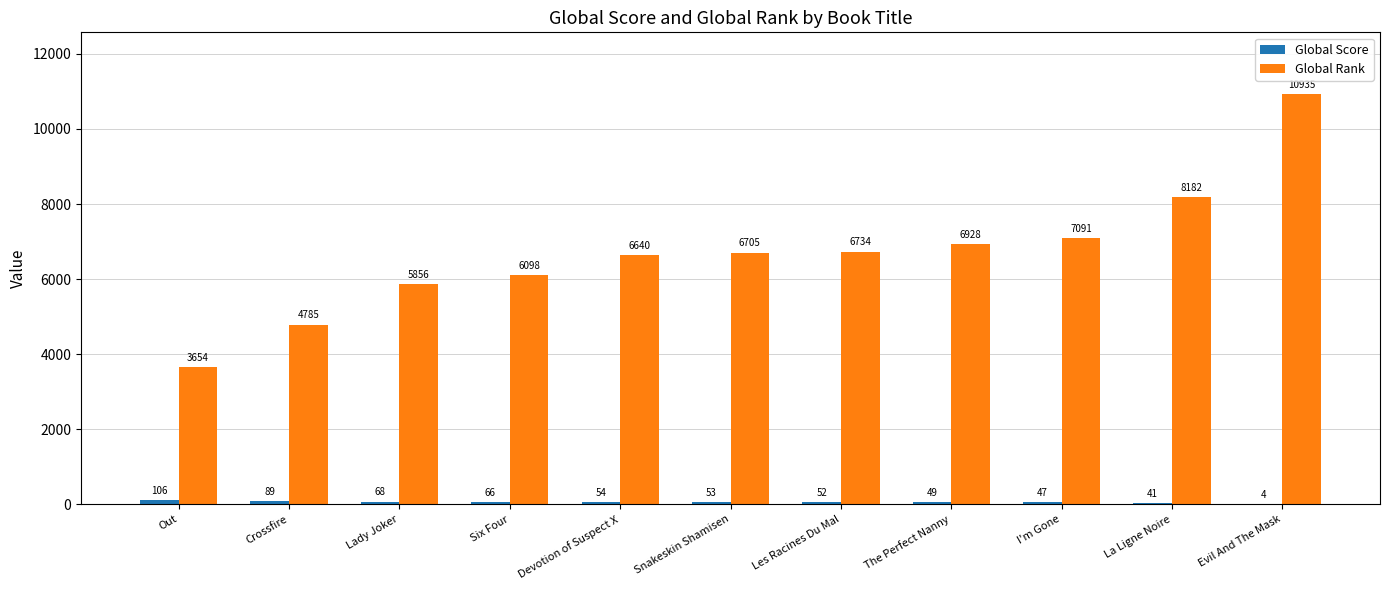

Read the Global Rank value at Evil And The Mask, to the nearest 10.

10940